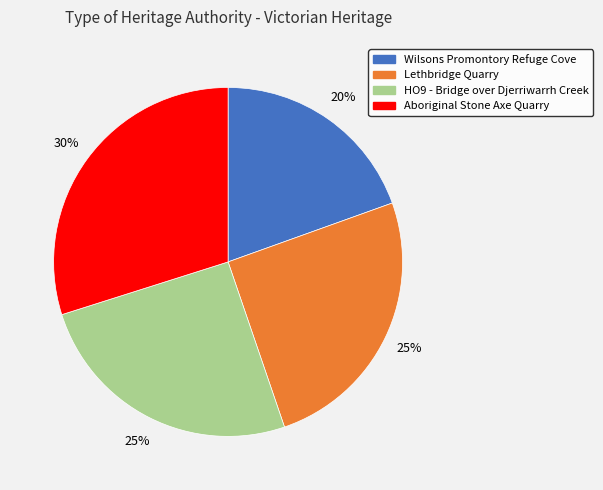

Between Wilsons Promontory Refuge Cove and Aboriginal Stone Axe Quarry, which is larger?

Aboriginal Stone Axe Quarry